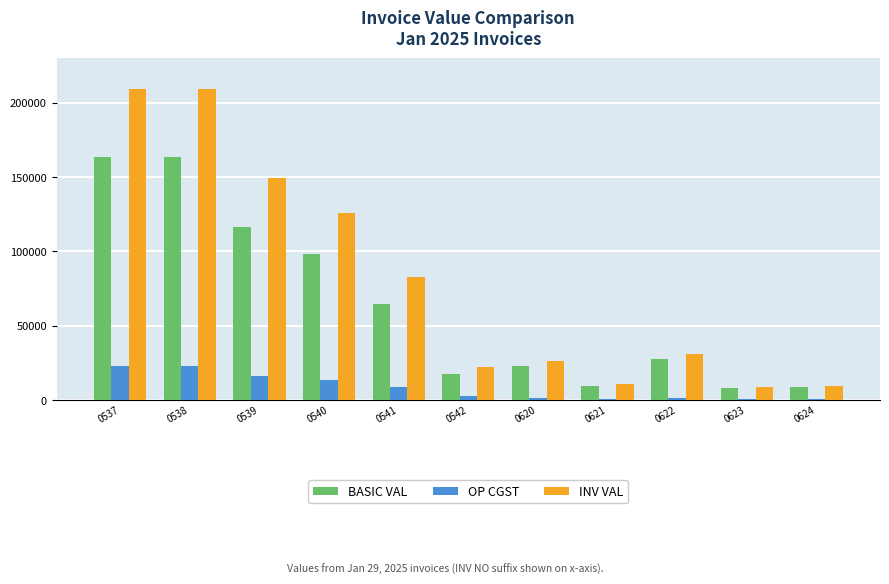

How many groups of bars are there?

11